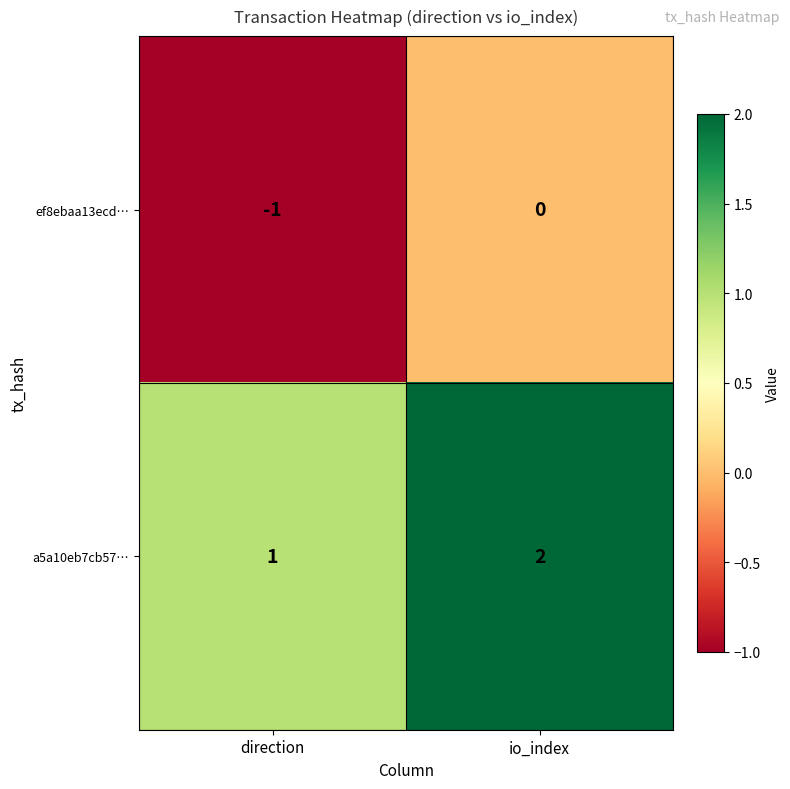

At which label is ef8ebaa13ecd… closest to 0?

io_index